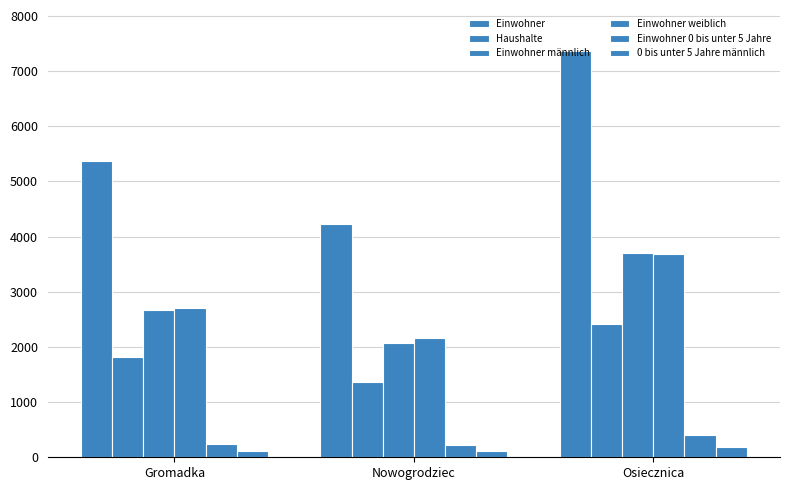

What is the difference between the maximum and second lowest values in the Einwohner weiblich series?

975